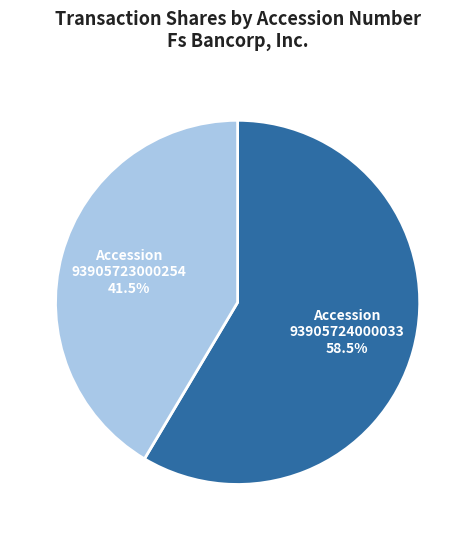

Is there a majority slice in this chart?

Yes